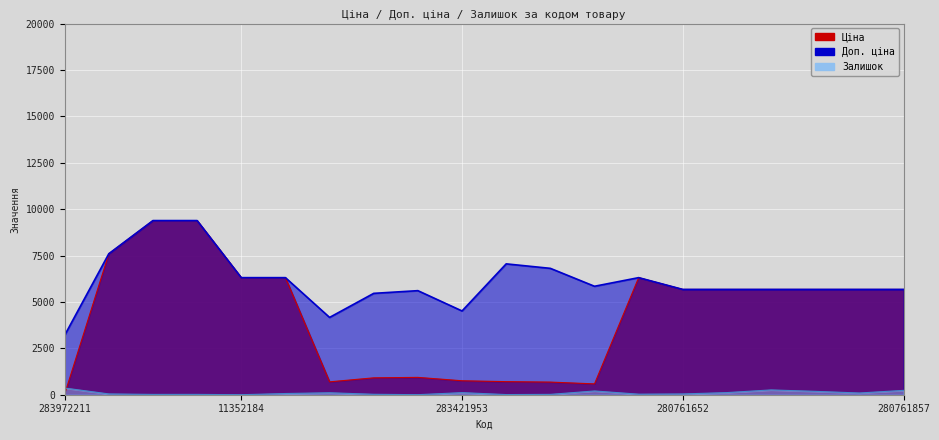

Reading right to left, what are all the values shown in this chart?

Ціна: 5673.8	5673.8	5673.8	5673.8	5673.8	5673.8	6308.8	584.4	681.0	705.1	752.2	934.5	910.4	694.3	6308.8	6308.8	9384.0	9384.0	7596.5	32.0
Доп. ціна: 5673.8	5673.8	5673.8	5673.8	5673.8	5673.8	6308.8	5843.9	6809.8	7051.3	4513.3	5607.2	5462.3	4165.6	6308.8	6308.8	9384.0	9384.0	7596.5	3205.0
Залишок: 234.0	93.0	182.0	259.0	115.0	42.0	30.0	202.0	19.0	8.0	113.0	2.0	24.0	106.0	65.0	0.0	18.0	17.0	43.0	360.0